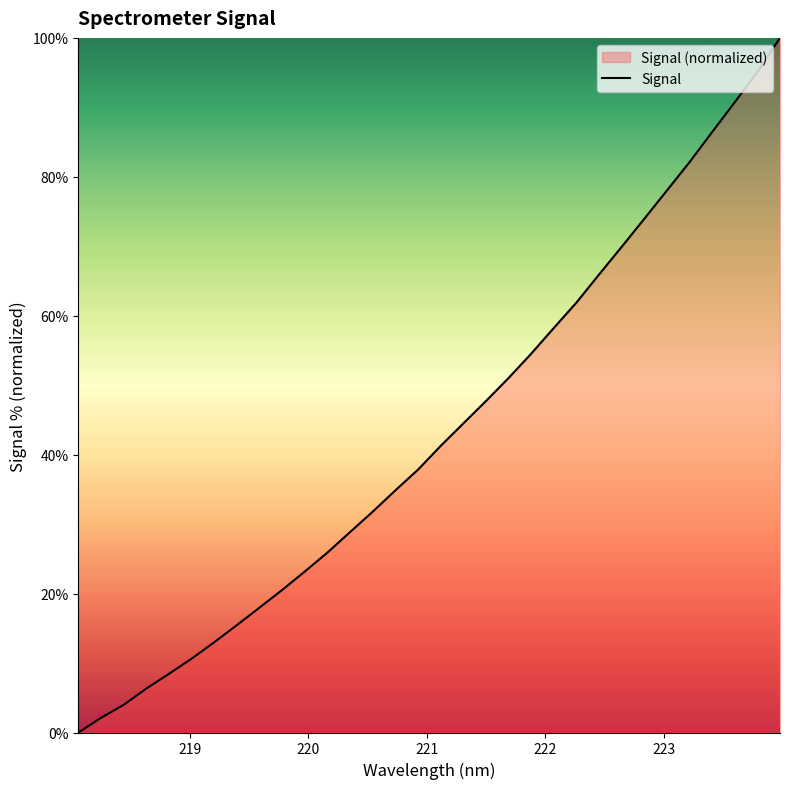

How many values exceed 41?

16